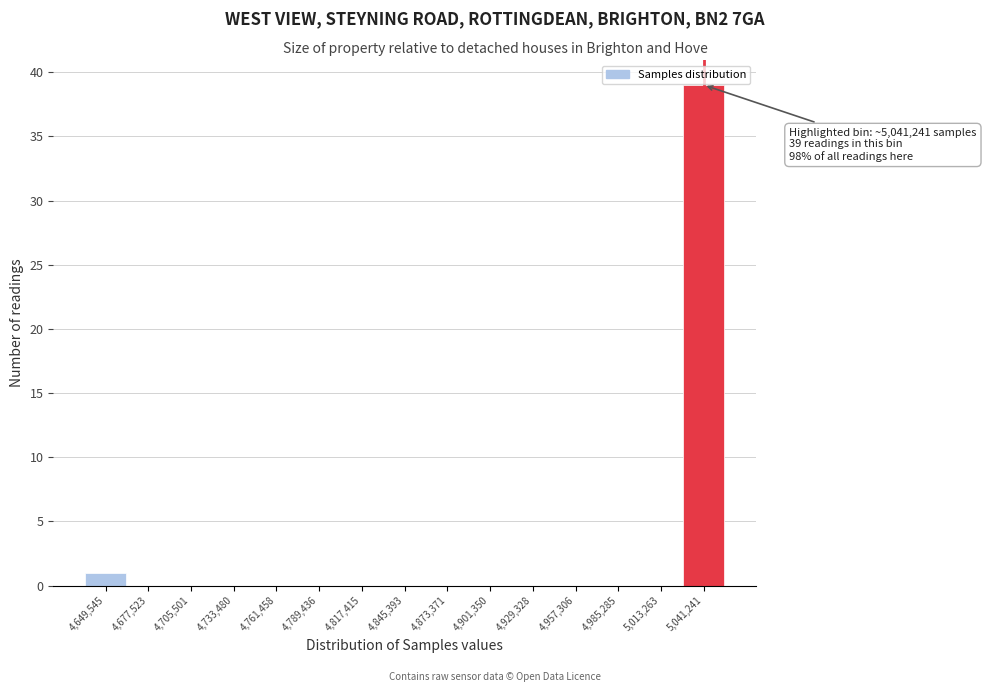

Over which range of the x-axis is the bar tallest?

5025000 to 5055000